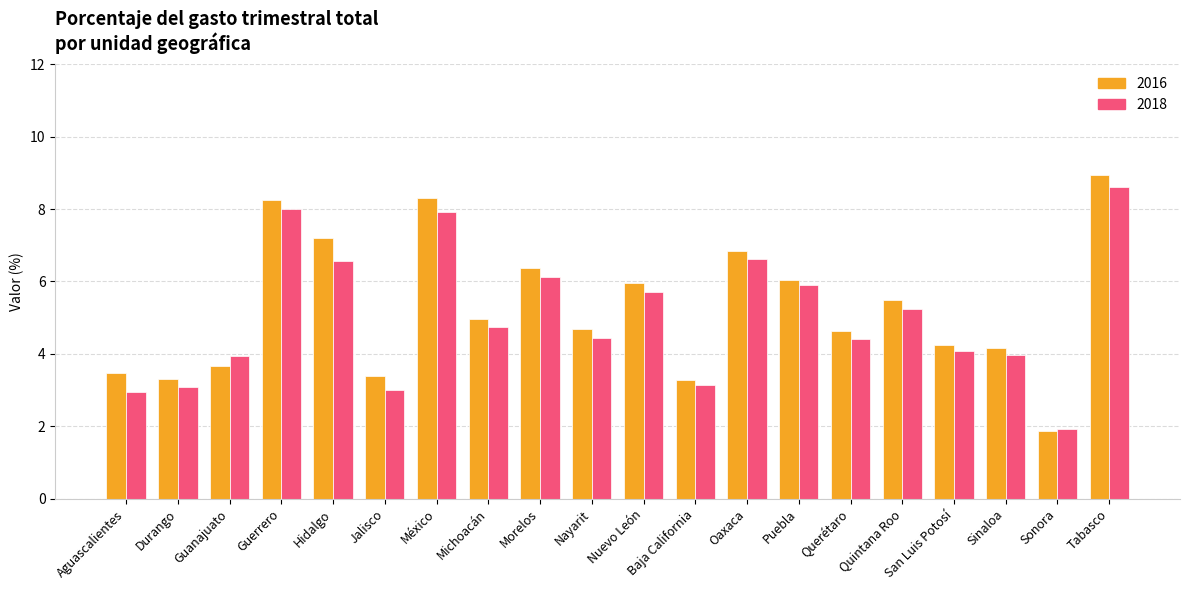

What is the label of the 12th bar from the left?

Baja California